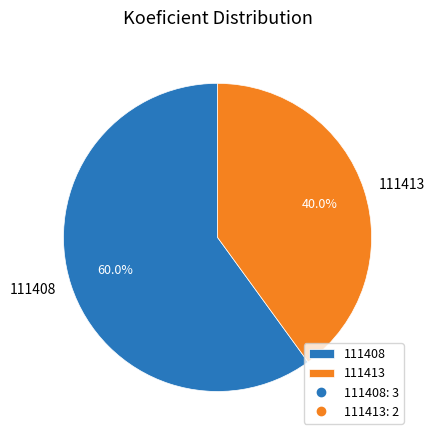

Is it true that 111413 is 27% of the pie?

False